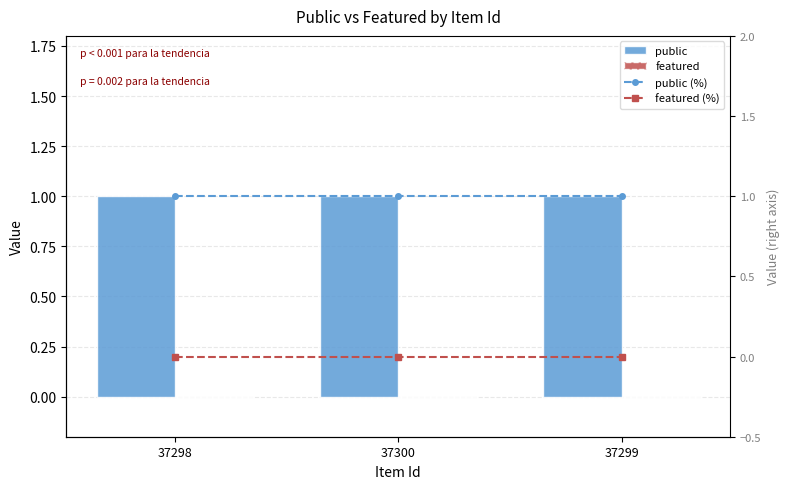

What position from the left is 37300?

2